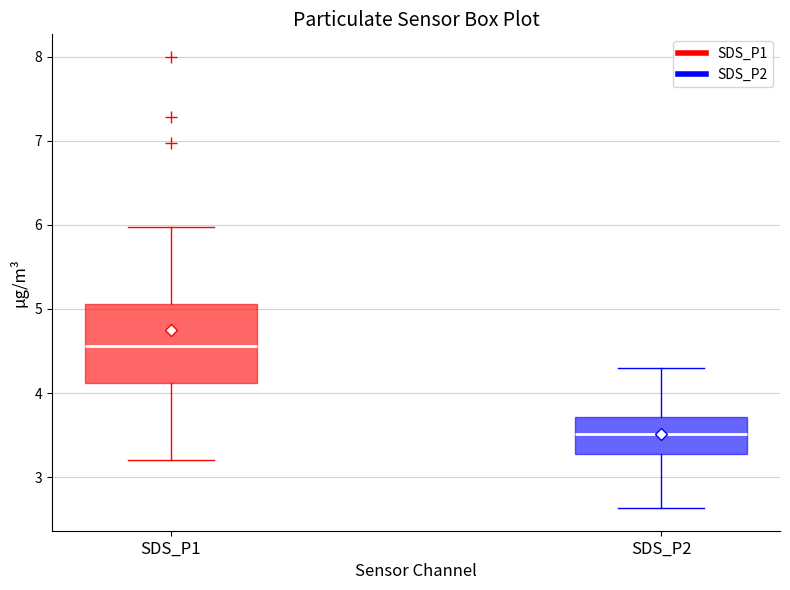

Reading left to right, read every box against the y-axis: the position of its median line, the range the box covers, and the ends of its whiskers. The values are not printed on the chart, so give them approximately, as read against the axis.

SDS_P1: median 4.6, box 4.1 to 5.1, whiskers 3.2 to 6.0
SDS_P2: median 3.5, box 3.3 to 3.7, whiskers 2.6 to 4.3